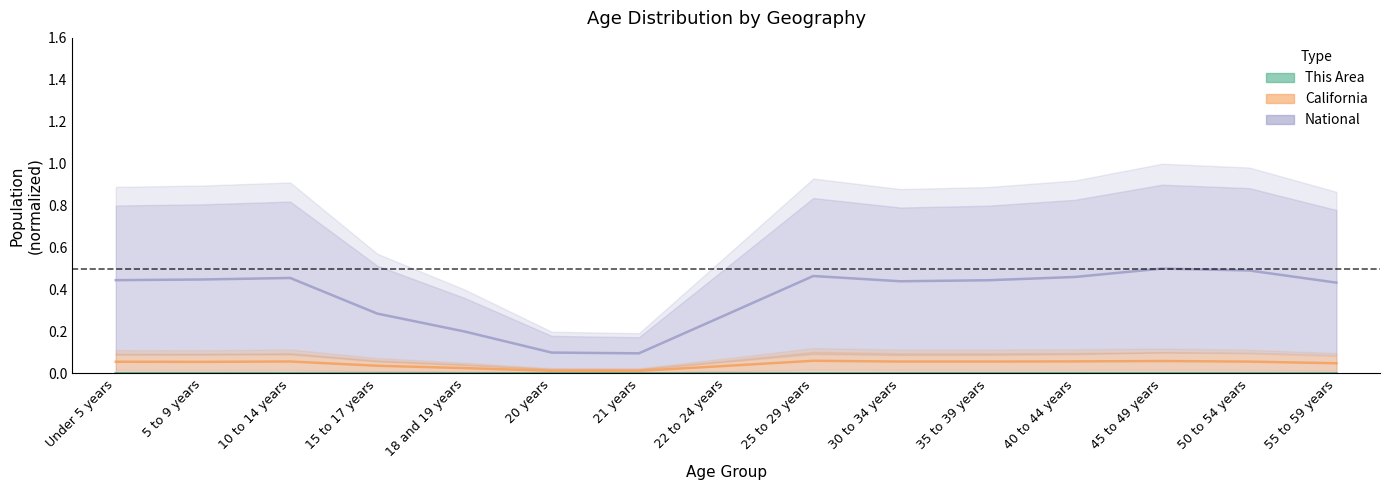

List the series in order of their peak value, highest first.

National, California, This Area